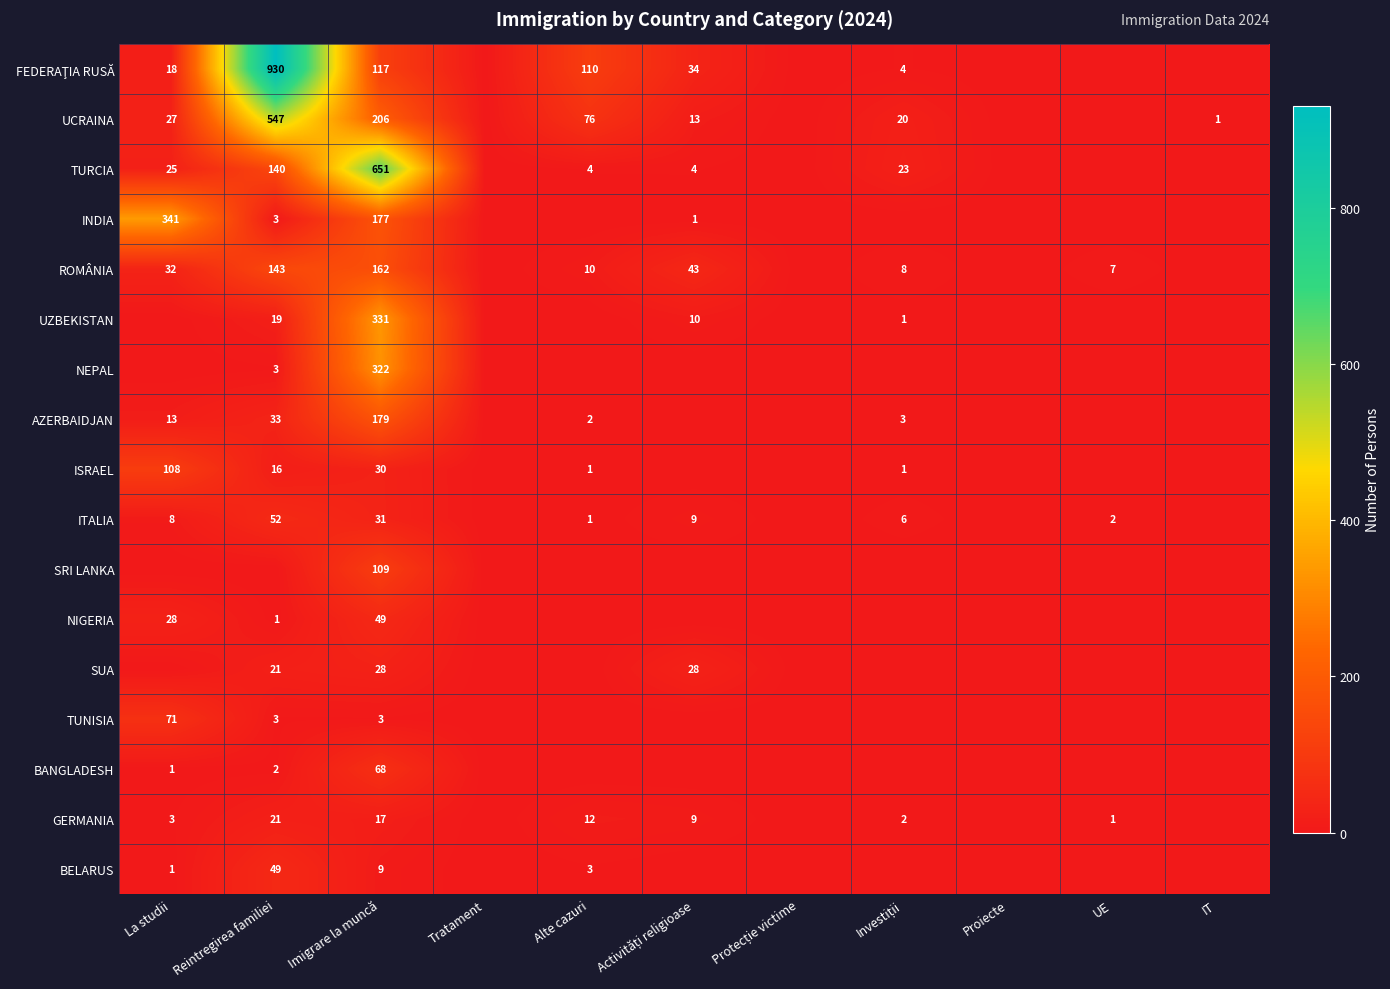

The AZERBAIDJAN series shows 57 at Reintregirea familiei. True or false?

False